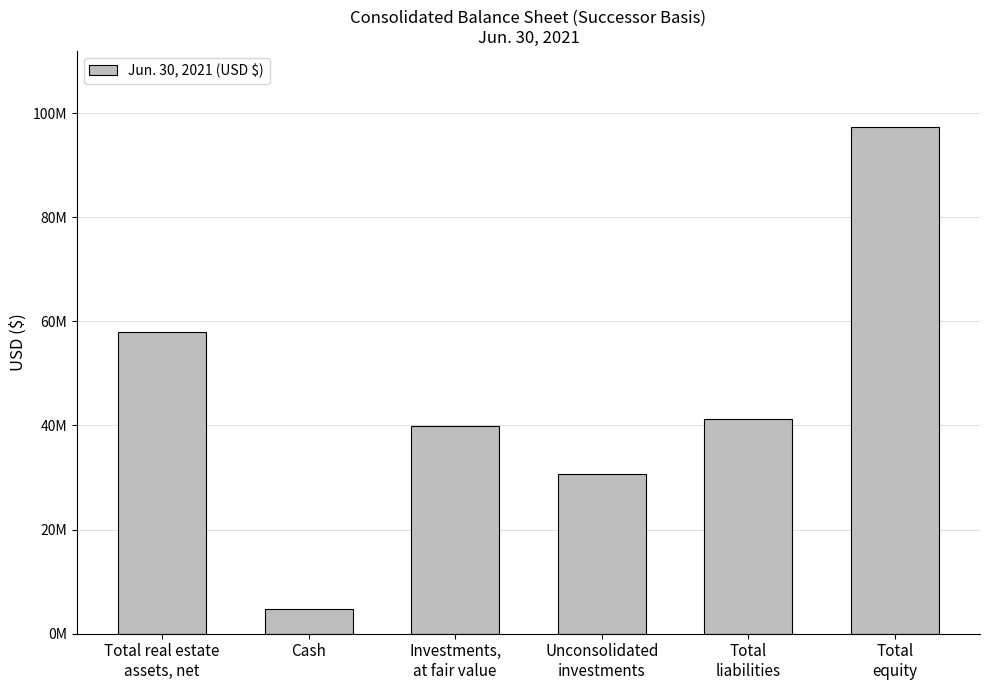

How many values are between 30599405 and 57972635?

4